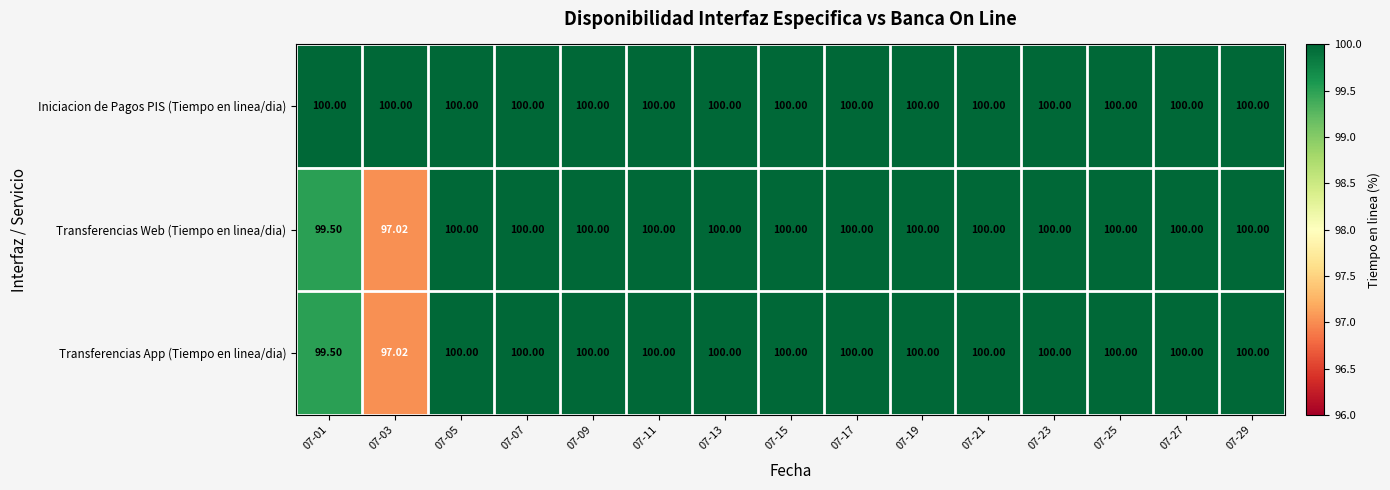

Which series has the largest total across all categories?

Iniciacion de Pagos PIS (Tiempo en linea/dia)